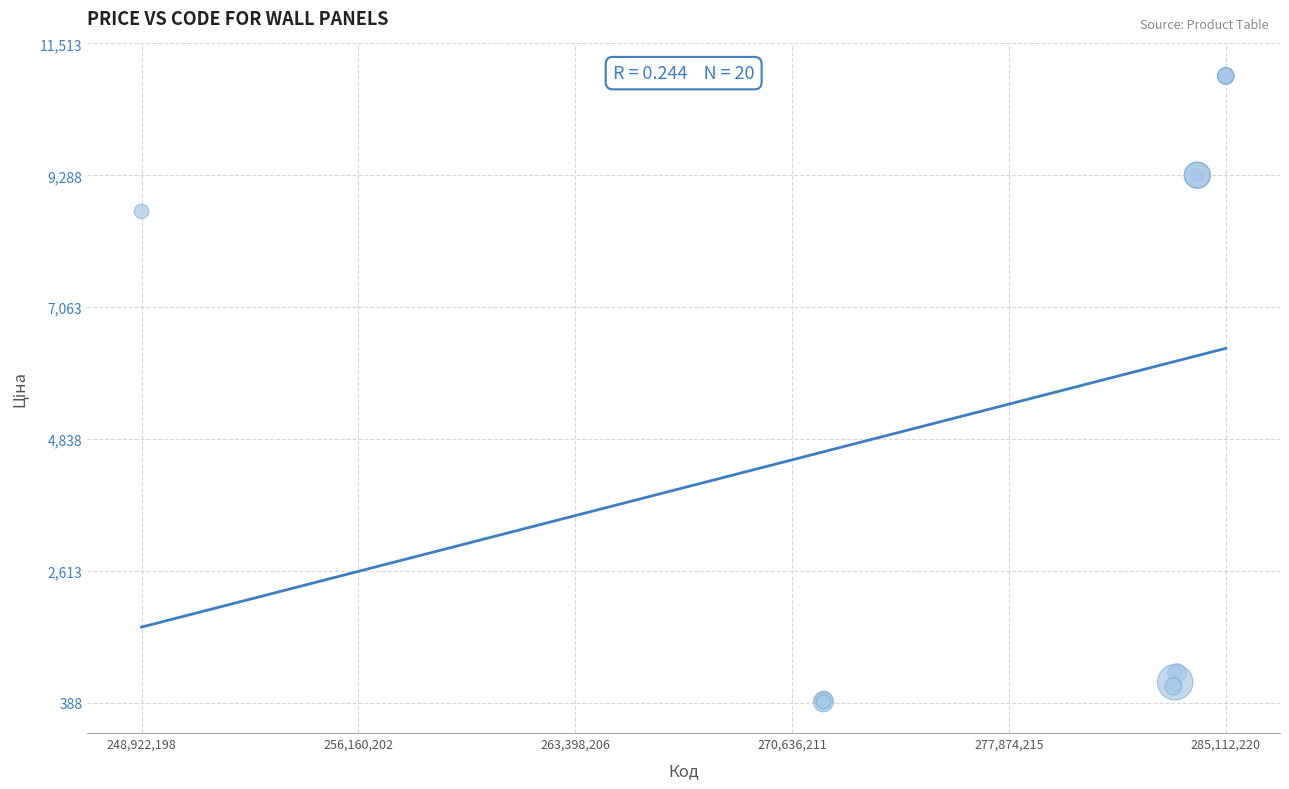

What Y value in the scatter plot is closest to 5686?

8679.5